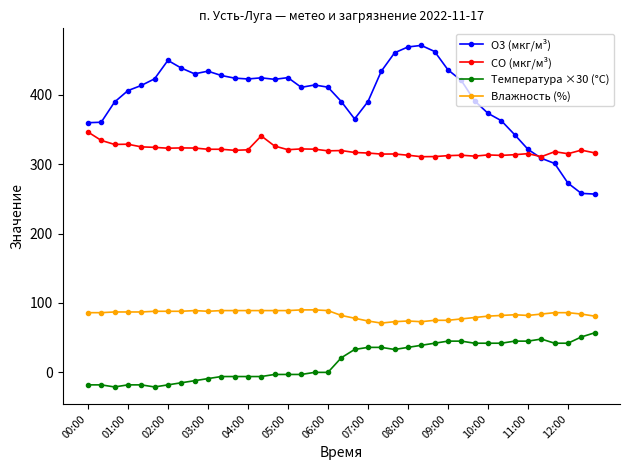

What is the value of the O3 (мкг/м³) point at the 14th from the left?

424.3